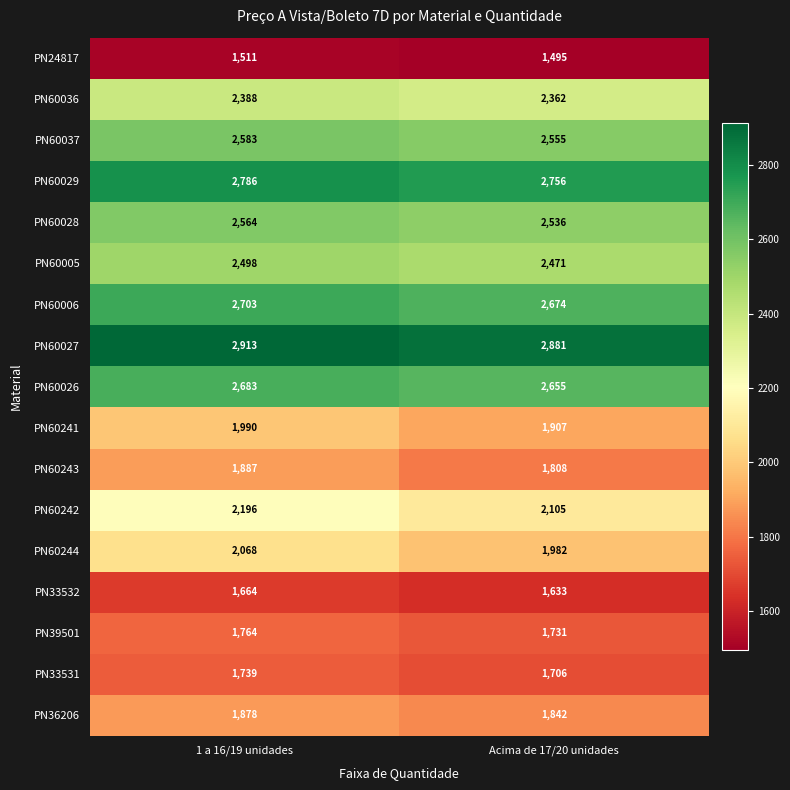

Which series has the largest total across all categories?

PN60027